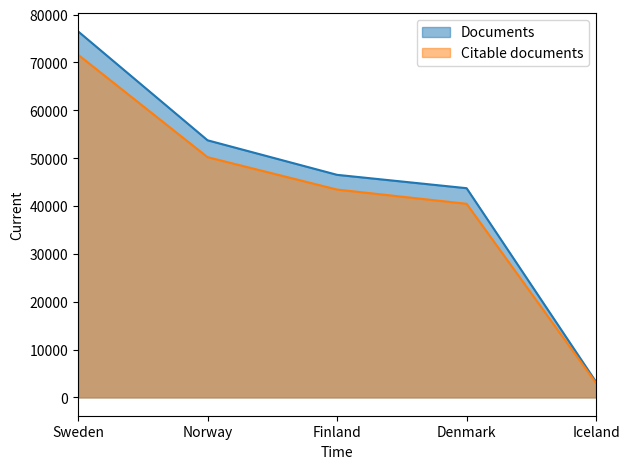

Between Finland and Iceland, which series saw the biggest shift?

Documents